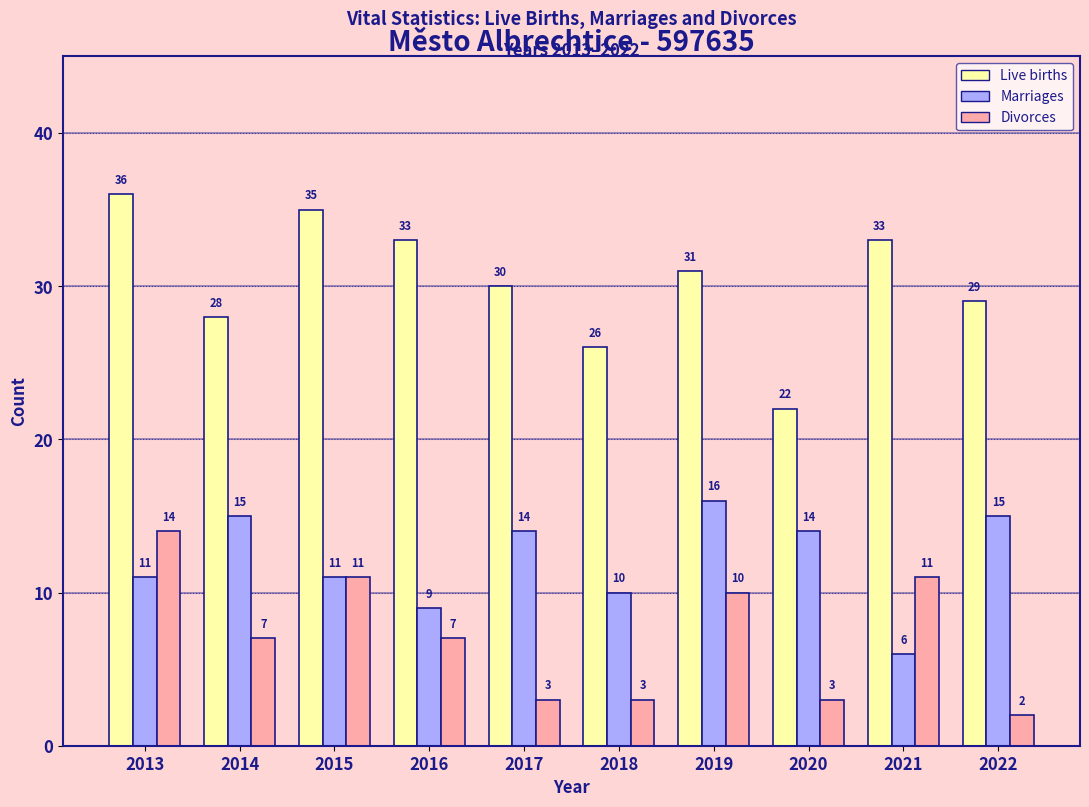

What is the value of the Live births bar at the 4th from the left?

33